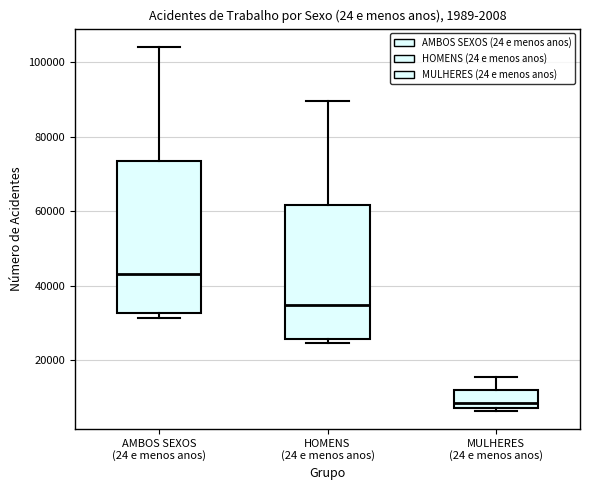

Reading left to right, read every box against the y-axis: the position of its median line, the range the box covers, and the ends of its whiskers. The values are not printed on the chart, so give them approximately, as read against the axis.

AMBOS SEXOS (24 e menos anos): median 44000, box 32000 to 74000, whiskers 32000 (just below the box's lower edge) to 104000
HOMENS (24 e menos anos): median 34000, box 26000 to 62000, whiskers 24000 to 90000
MULHERES (24 e menos anos): median 8000 (just above the box's lower edge), box 8000 to 12000, whiskers 6000 to 16000